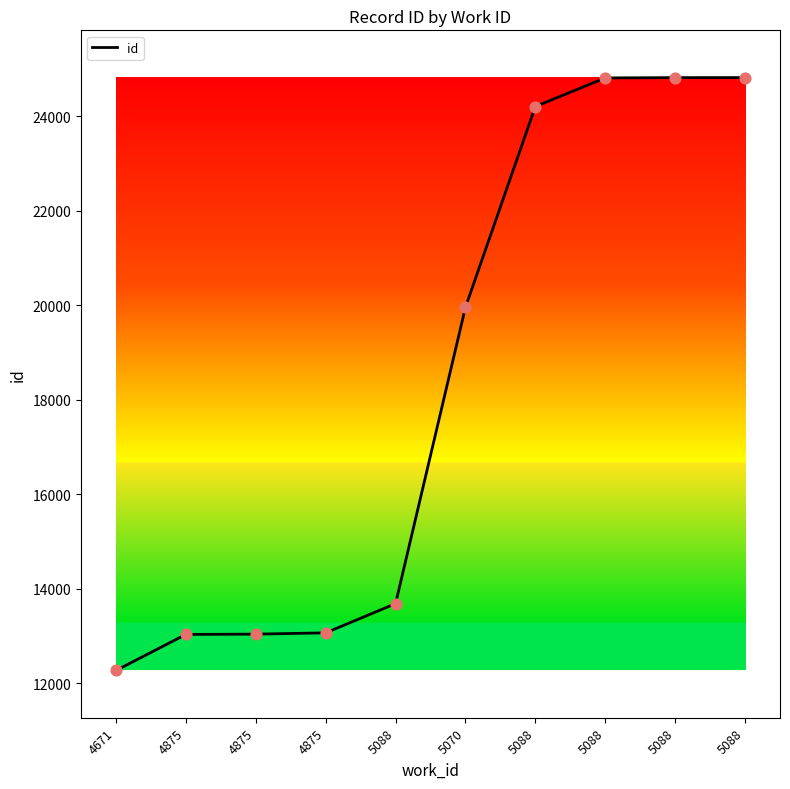

What is the ratio of the value at 5088 to the value at 5070?

1.2